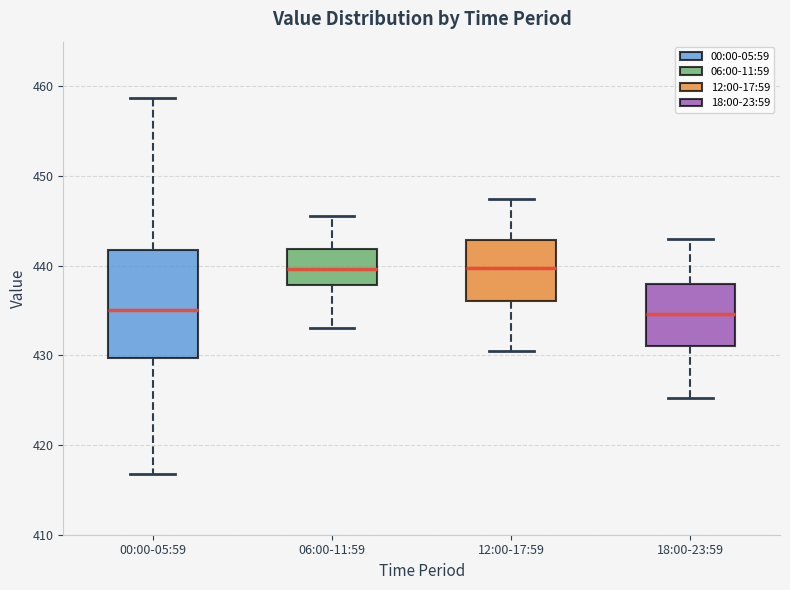

Reading left to right, read every box against the y-axis: the position of its median line, the range the box covers, and the ends of its whiskers. The values are not printed on the chart, so give them approximately, as read against the axis.

00:00-05:59: median 435, box 430 to 442, whiskers 417 to 459
06:00-11:59: median 440, box 438 to 442, whiskers 433 to 446
12:00-17:59: median 440, box 436 to 443, whiskers 431 to 448
18:00-23:59: median 435, box 431 to 438, whiskers 425 to 443